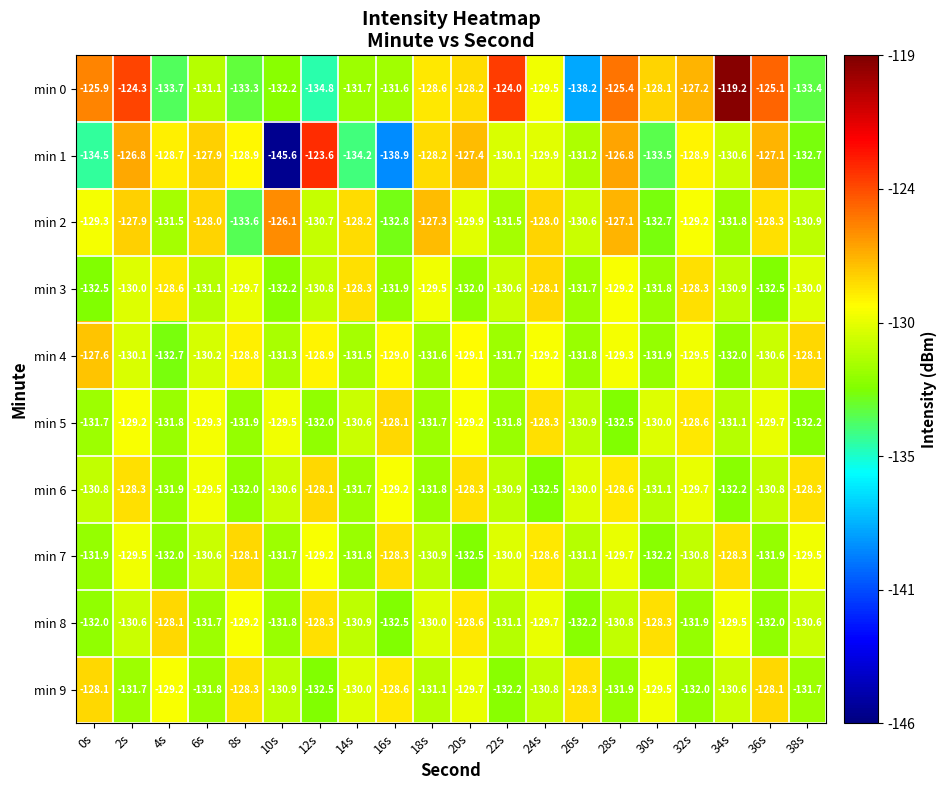

At which label does min 5 reach its minimum?

28s